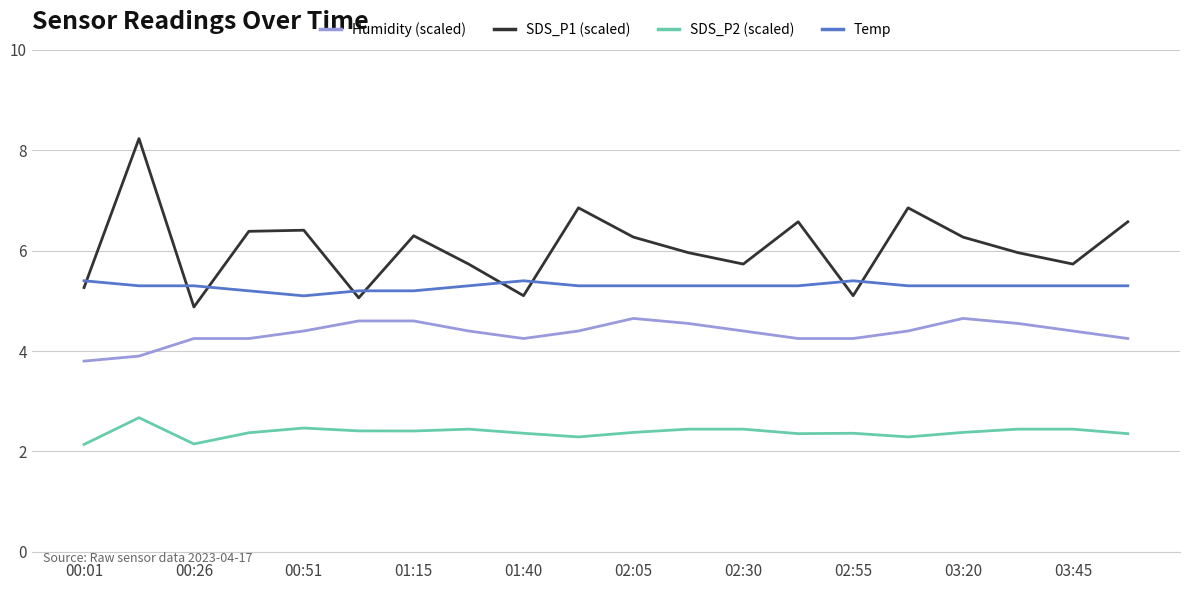

True or false: Humidity (scaled) and SDS_P1 (scaled) cross at least once.

False